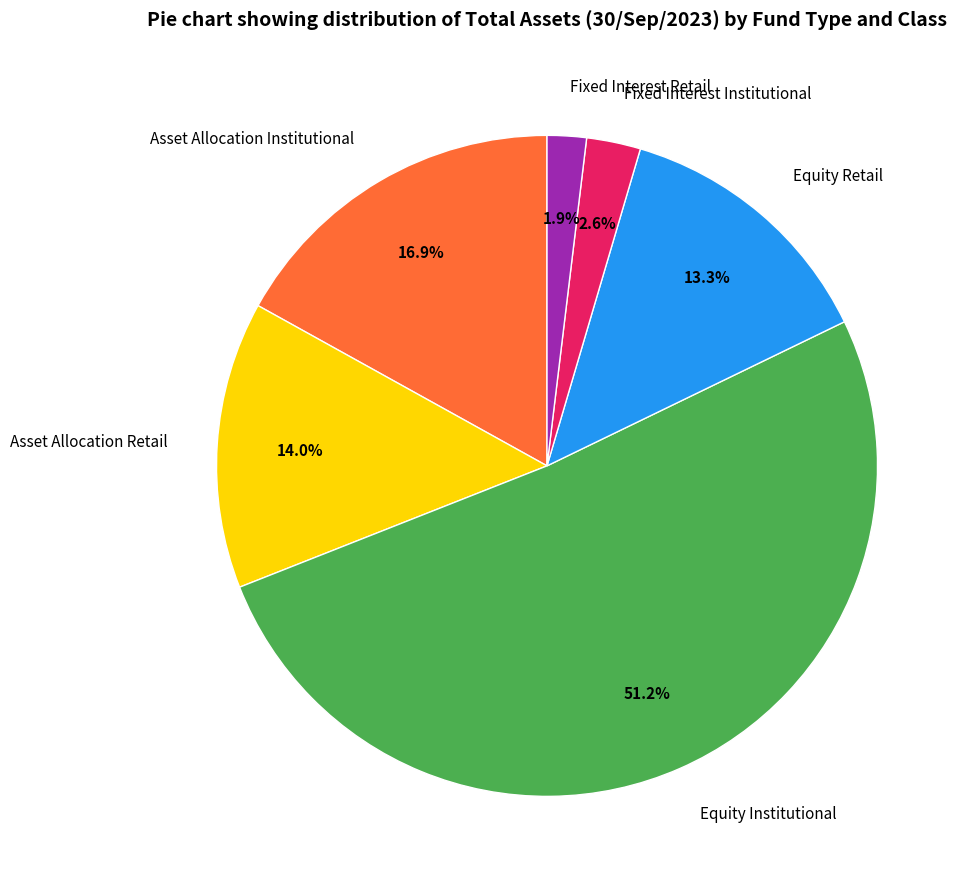

What is the ratio of the value at Asset Allocation Retail to the value at Equity Retail?

1.1